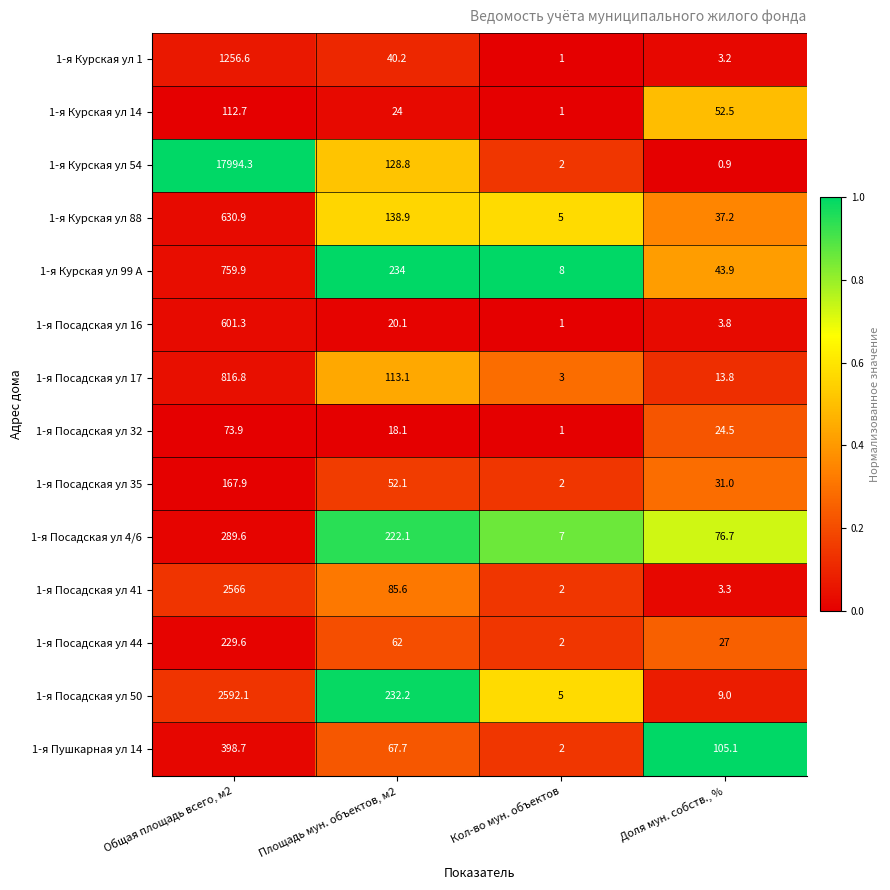

Which category has the highest value across all series?

Общая площадь всего, м2